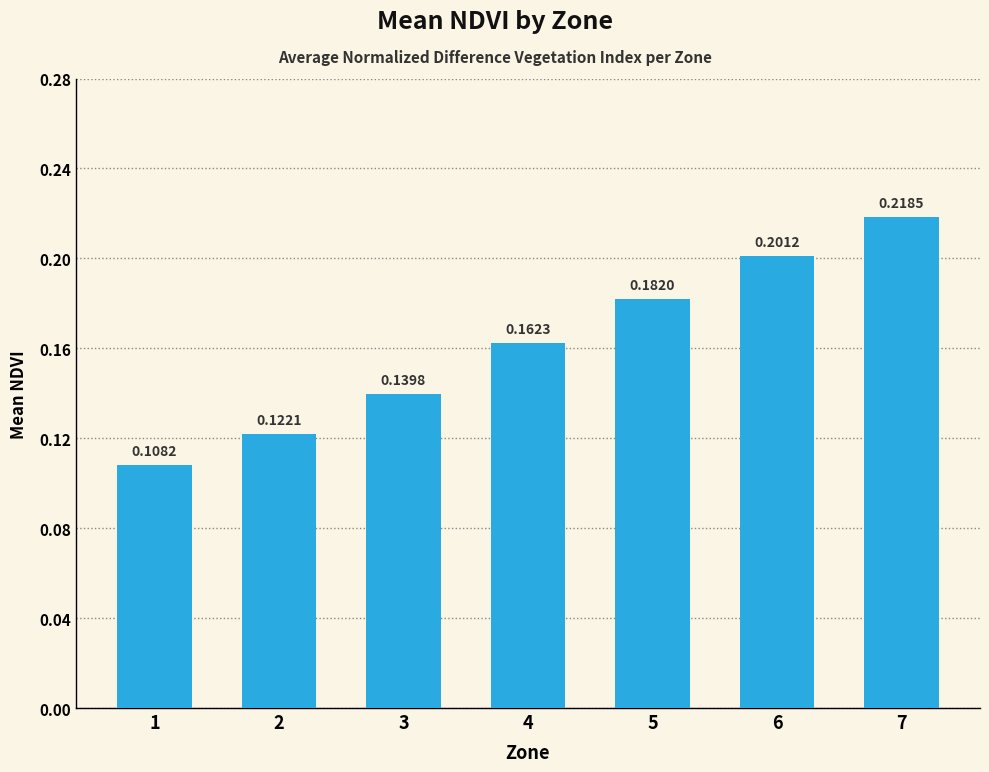

At which category does the chart reach its minimum across all series?

1